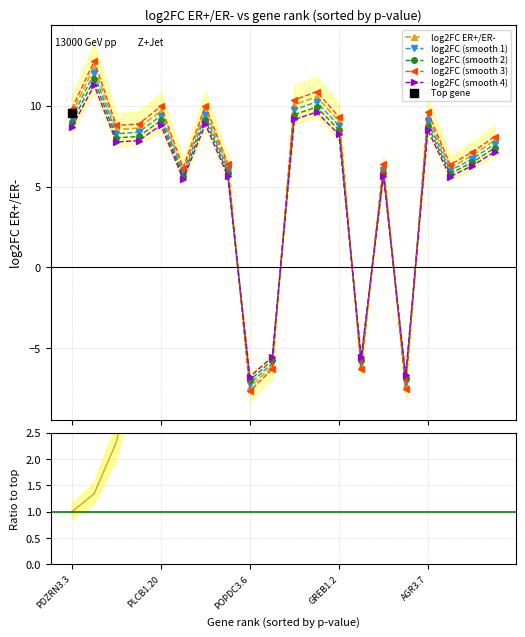

What is the value of the log2FC ER+/ER- point at the 16th from the left?

-7.3